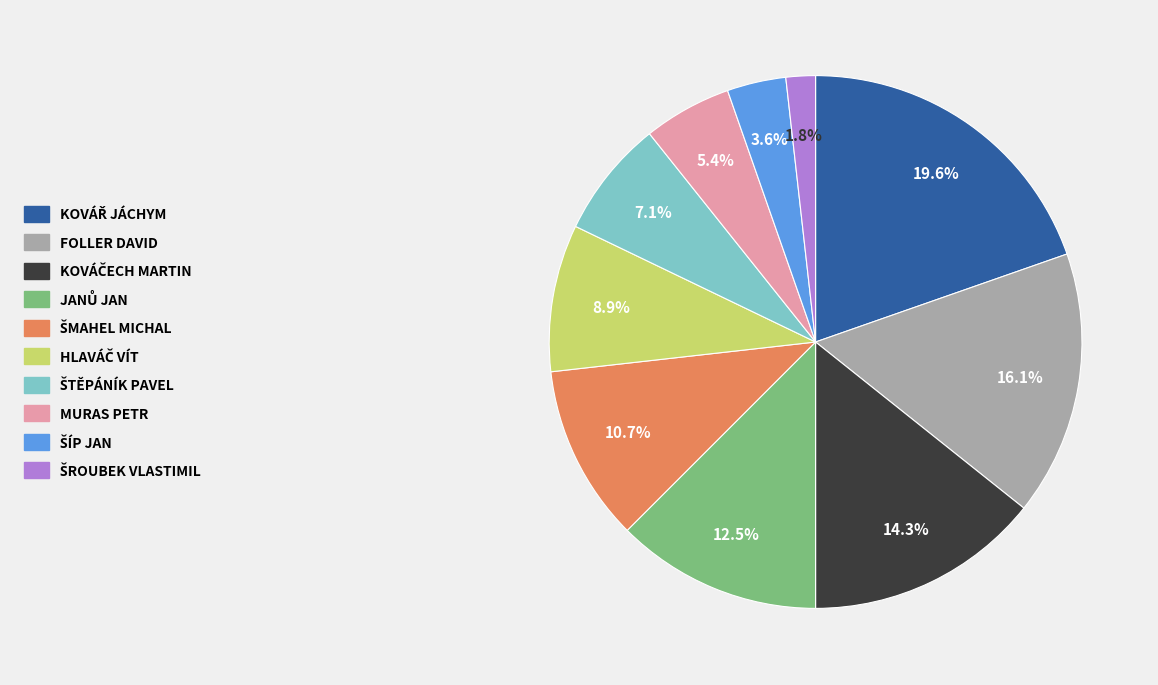

Does any single category account for the majority?

No